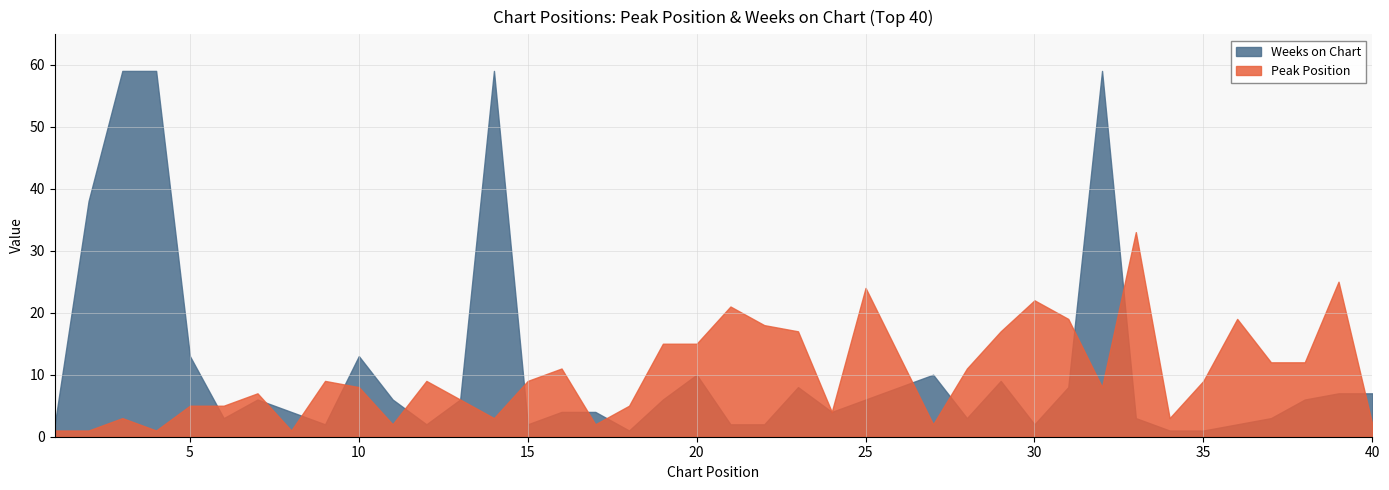

What is the value of the Weeks on Chart point at the 29th from the left?

9